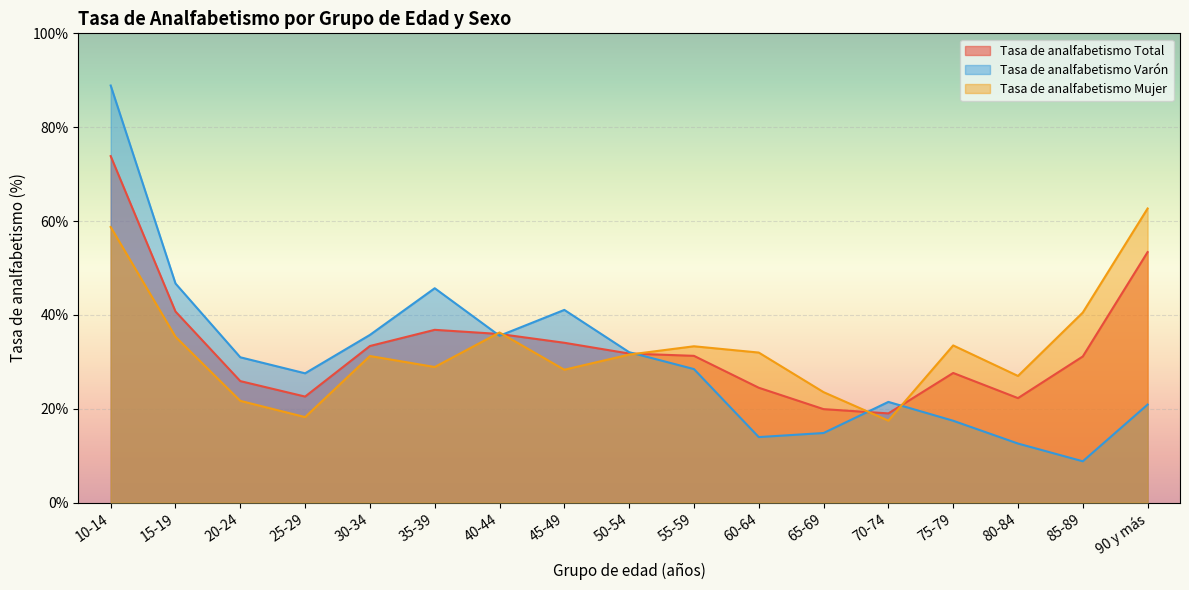

What is the sum of the Tasa de analfabetismo Mujer values at 25-29 and 45-49?

0.5